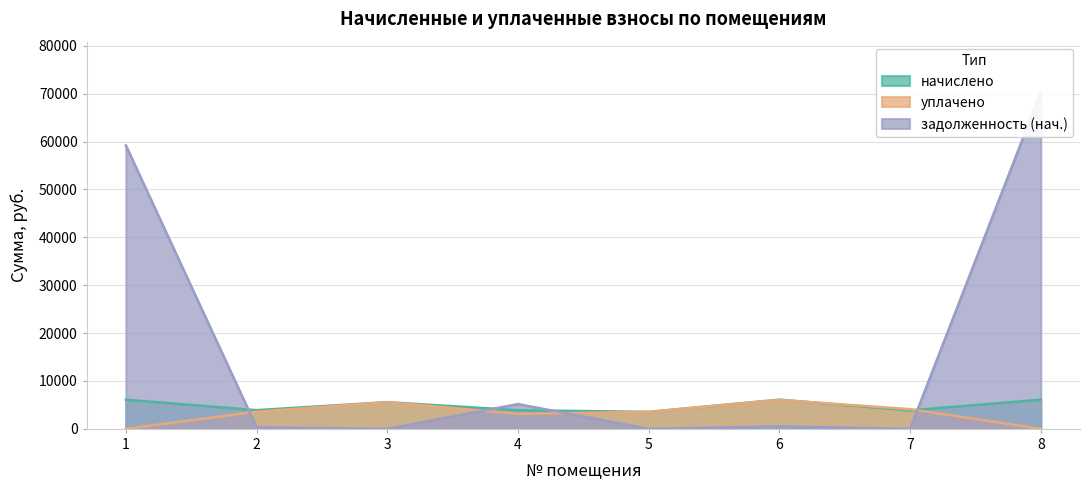

What is the total value across all series at 8?

76393.9